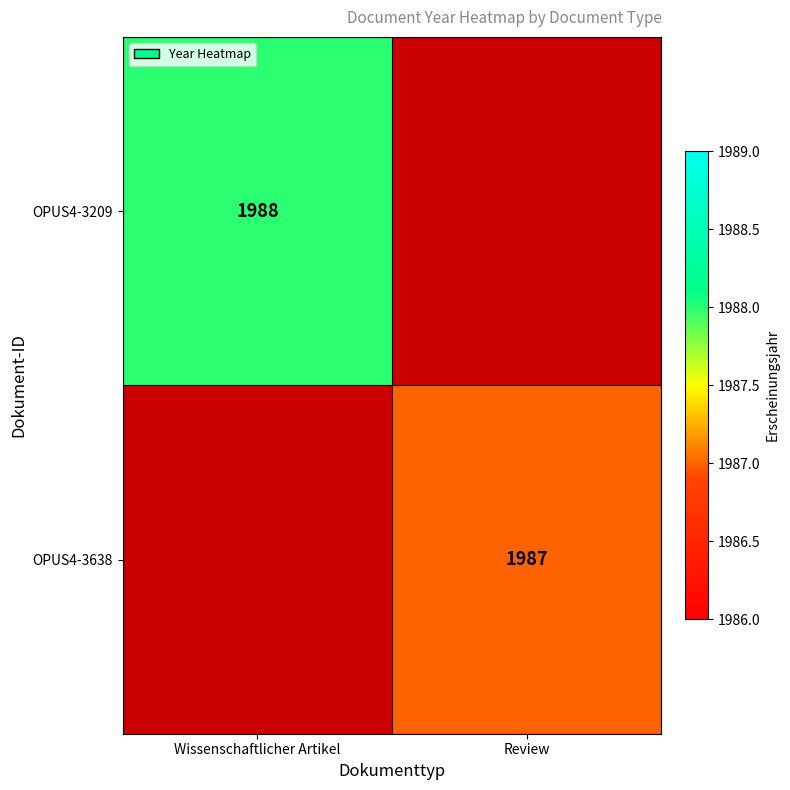

Is the value of OPUS4-3209 at Wissenschaftlicher Artikel greater than the value of OPUS4-3638 at Review?

Yes